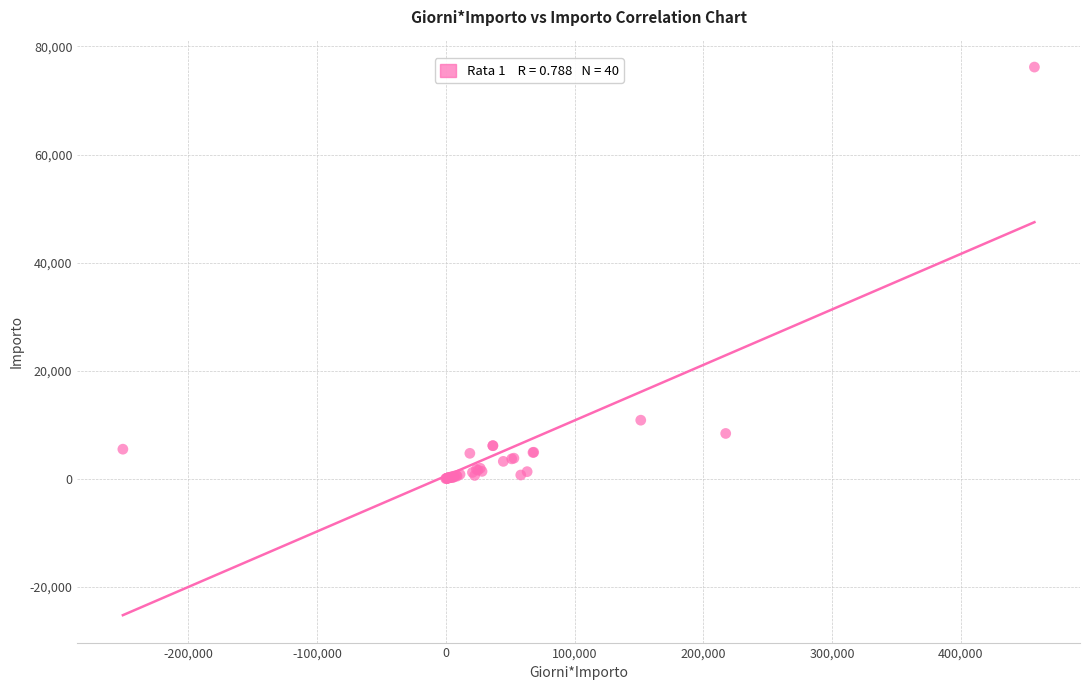

What Y value in the scatter plot is closest to 38093?

10817.0